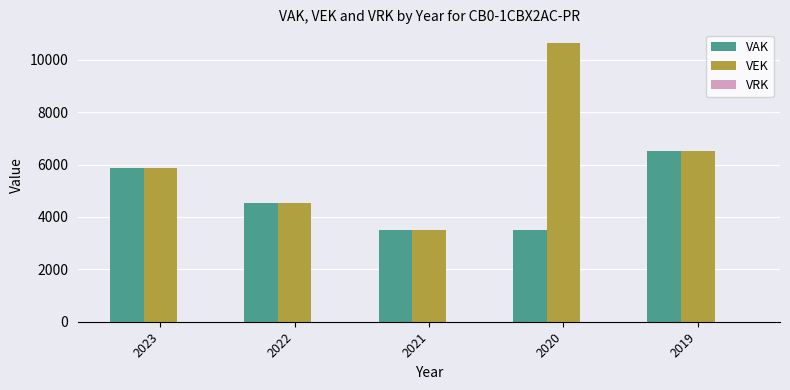

The VEK series shows 5859 at 2023. True or false?

True